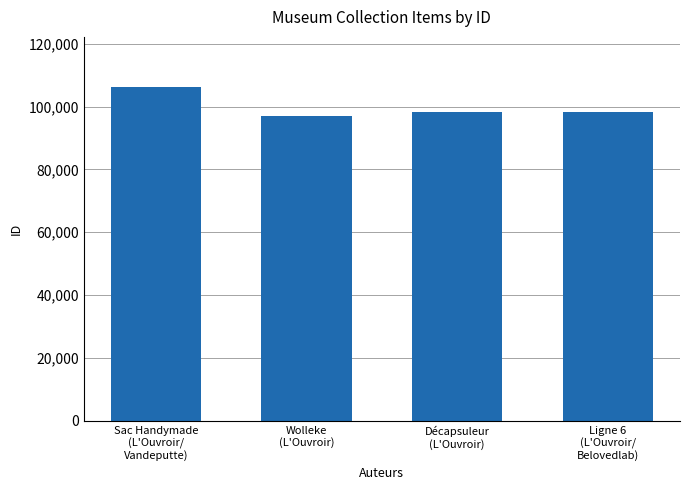

What is the sum of all values?

399929